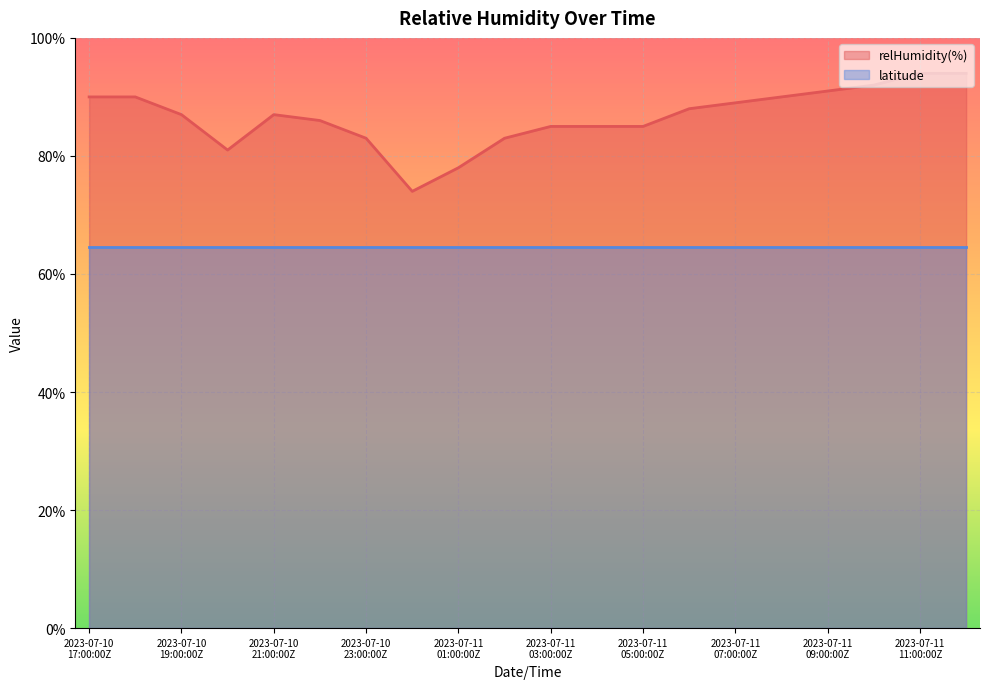

What is the sum of all values?

1732